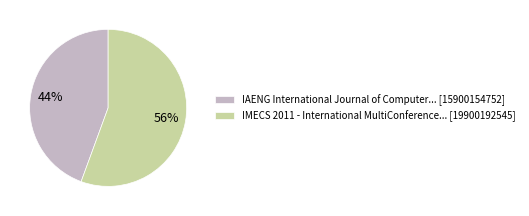

To the nearest percent, what is the combined percentage of IAENG International Journal of Computer... [15900154752] and IMECS 2011 - International MultiConference... [19900192545]?

100%